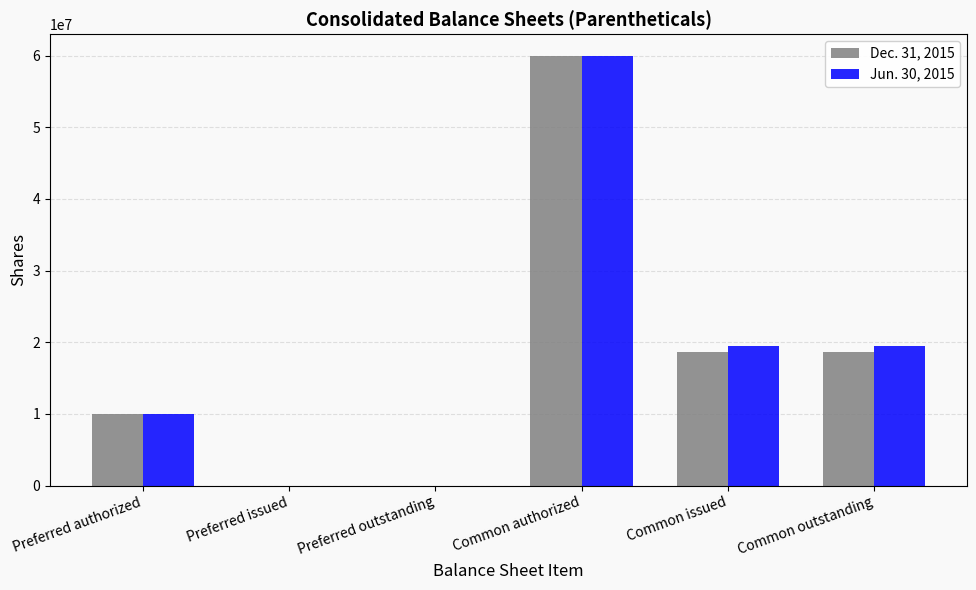

The Dec. 31, 2015 series shows 8463319 at Common issued. True or false?

False